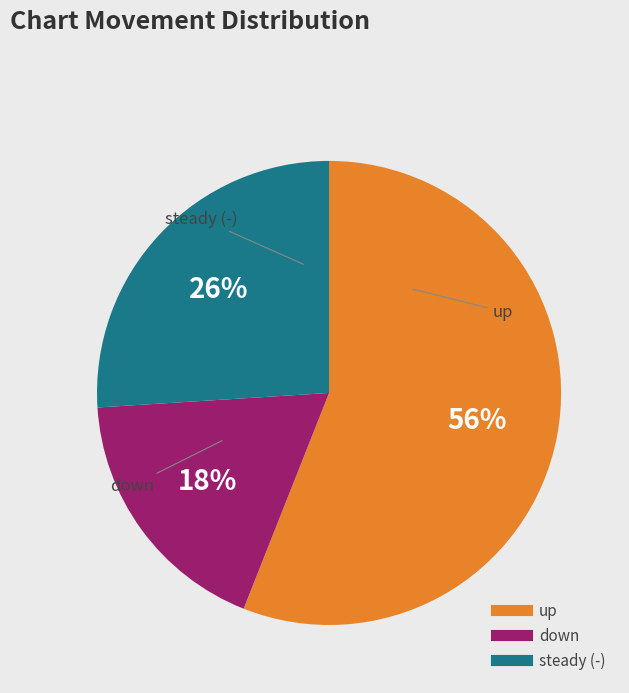

To the nearest percent, what is the difference between the largest and smallest slice percentages?

38%